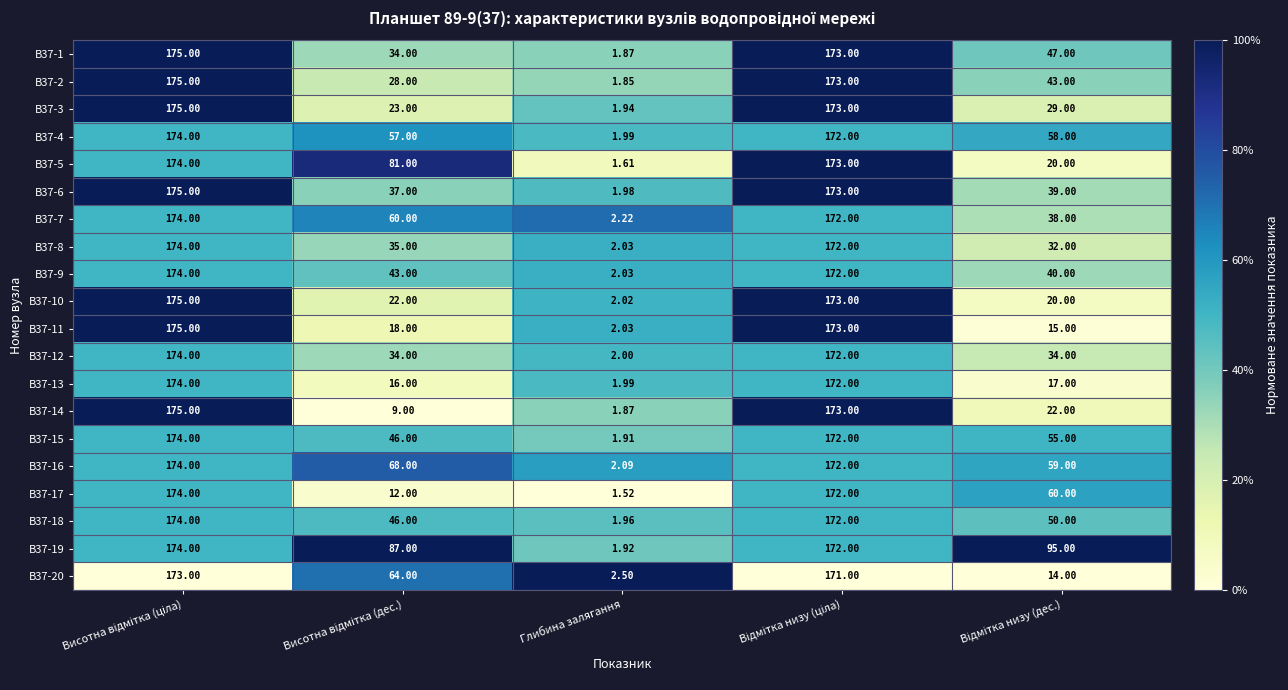

How many values in the В37-17 series are below 60?

2